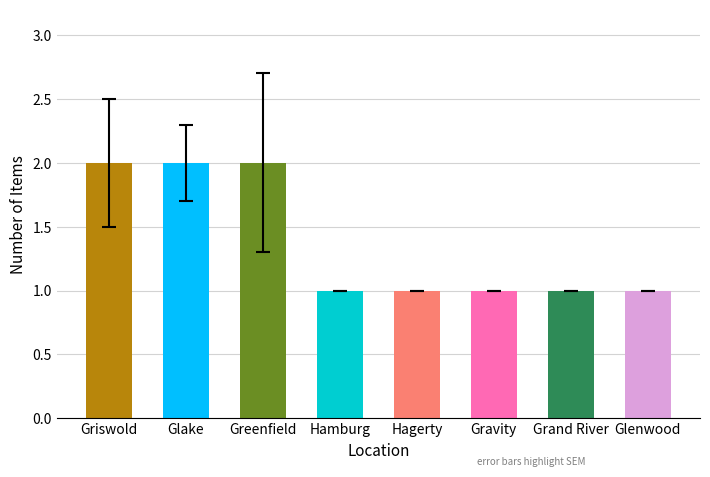

Count the number of categories in the chart.

8